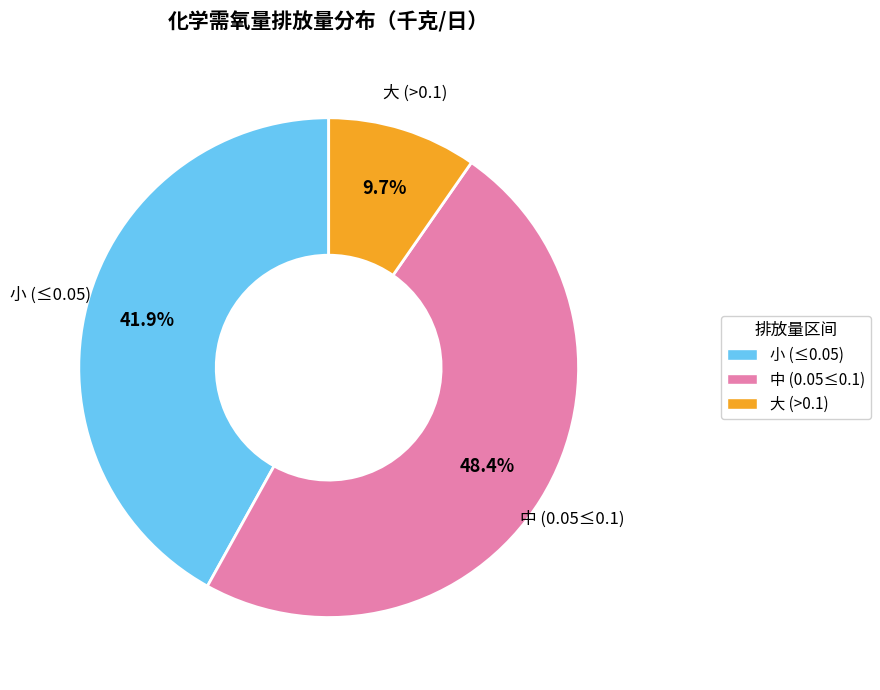

Does any single category account for the majority?

No